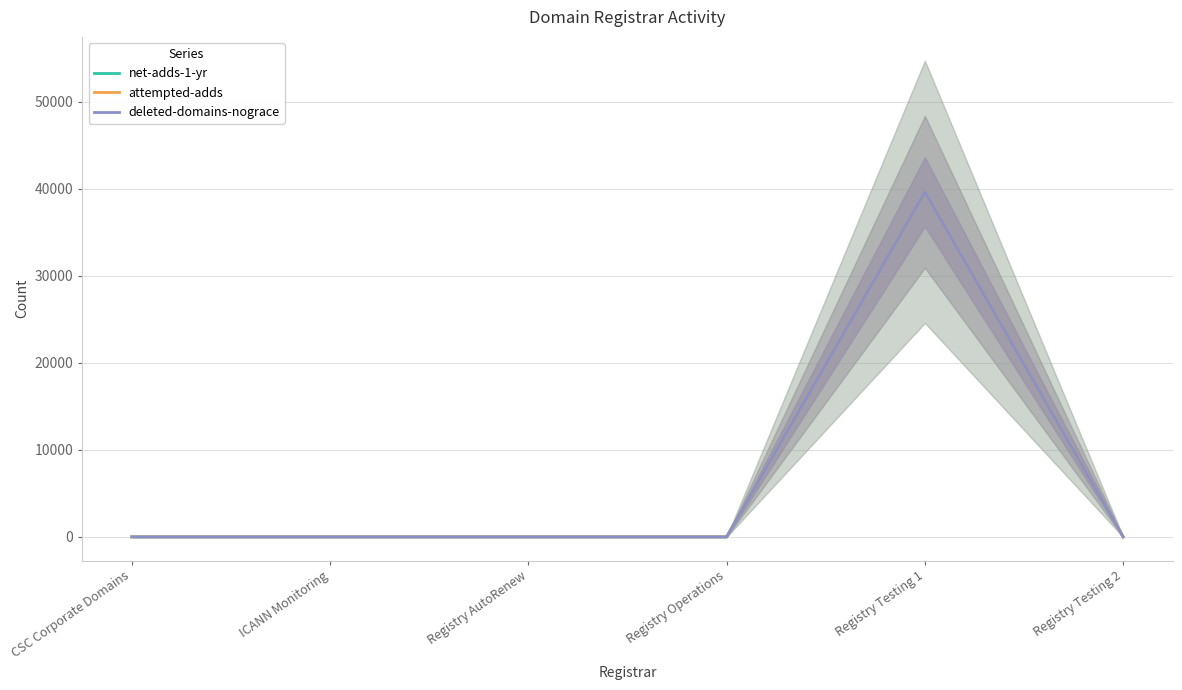

Is it true that deleted-domains-nograce equals 19635 at Registry Testing 1?

False